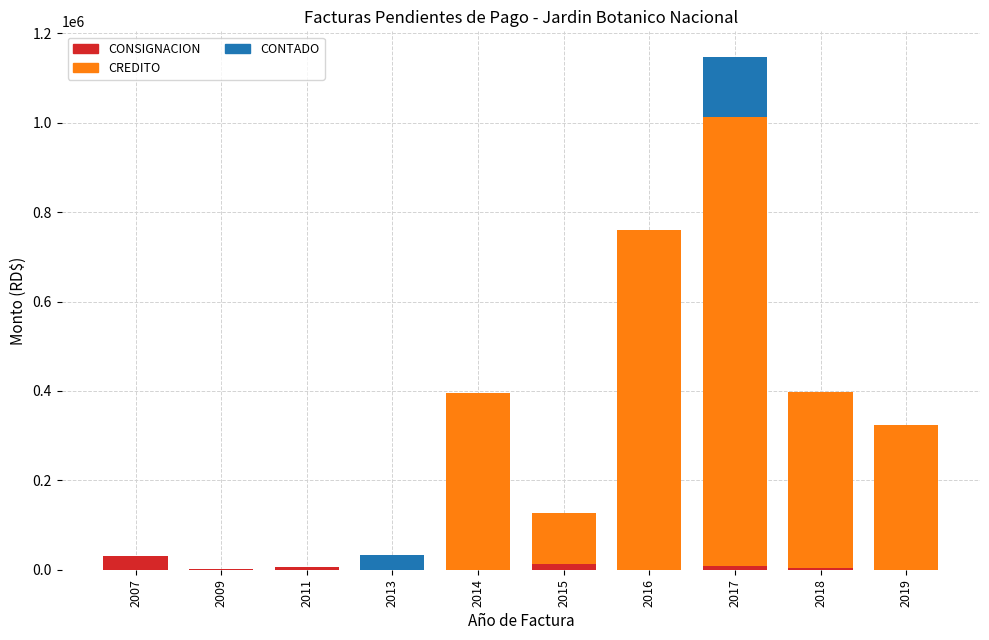

At which category is the sum across all series the highest?

2017